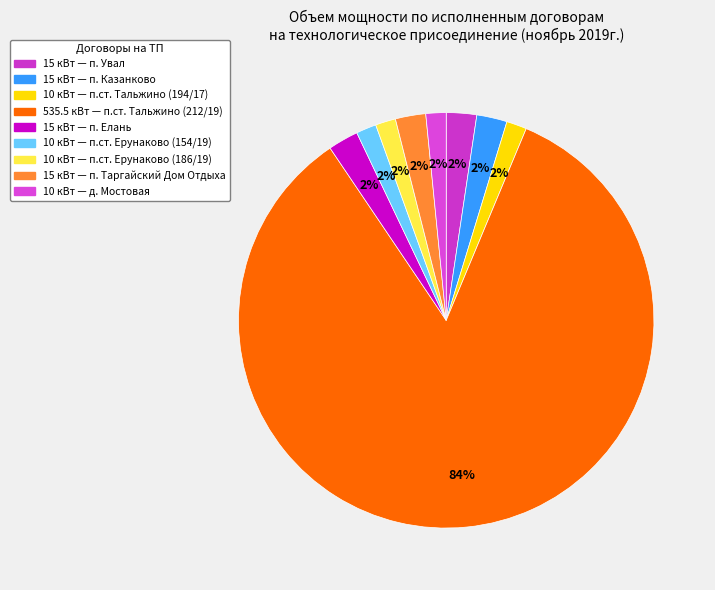

Which category accounts for the majority?

535.5 кВт — п.ст. Тальжино (212/19)